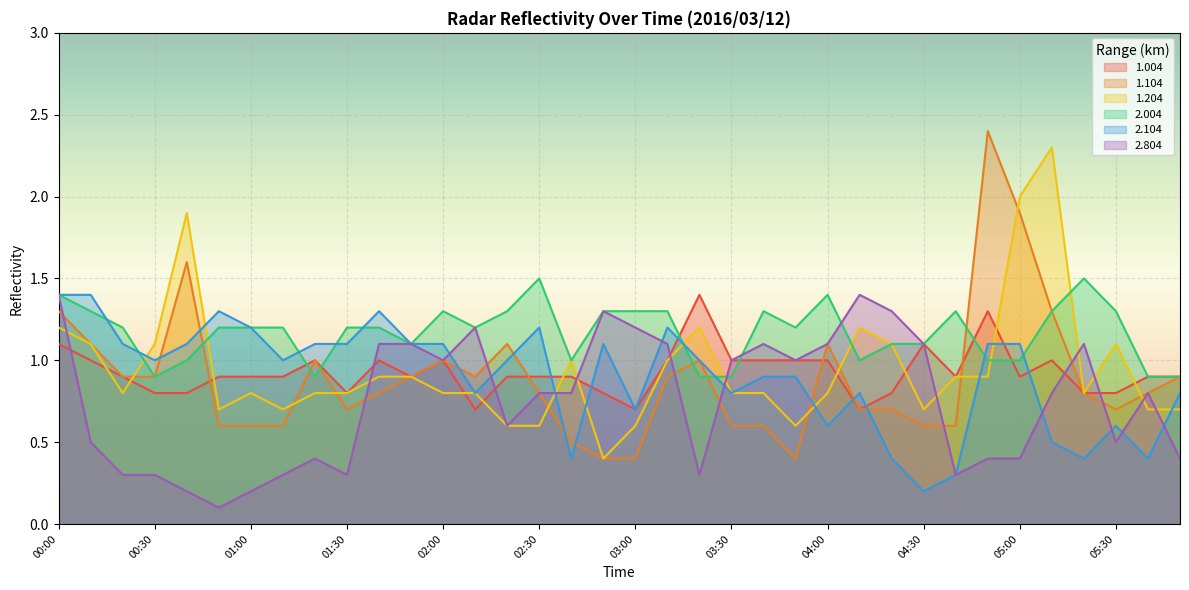

Reading left to right, list all the values displayed in this chart.

1.004: 00:00=1.1	00:10=1.0	00:20=0.9	00:30=0.8	00:40=0.8	00:50=0.9	01:00=0.9	01:10=0.9	01:20=1.0	01:30=0.8	01:40=1.0	01:50=0.9	02:00=1.0	02:10=0.7	02:20=0.9	02:30=0.9	02:40=0.9	02:50=0.8	03:00=0.7	03:10=1.0	03:20=1.4	03:30=1.0	03:40=1.0	03:50=1.0	04:00=1.0	04:10=0.7	04:20=0.8	04:30=1.1	04:40=0.9	04:50=1.3	05:00=0.9	05:10=1.0	05:20=0.8	05:30=0.8	05:40=0.9	05:50=0.9
1.104: 00:00=1.3	00:10=1.1	00:20=0.9	00:30=0.9	00:40=1.6	00:50=0.6	01:00=0.6	01:10=0.6	01:20=1.0	01:30=0.7	01:40=0.8	01:50=0.9	02:00=1.0	02:10=0.9	02:20=1.1	02:30=0.8	02:40=0.5	02:50=0.4	03:00=0.4	03:10=0.9	03:20=1.0	03:30=0.6	03:40=0.6	03:50=0.4	04:00=1.1	04:10=0.7	04:20=0.7	04:30=0.6	04:40=0.6	04:50=2.4	05:00=1.9	05:10=1.3	05:20=0.8	05:30=0.7	05:40=0.8	05:50=0.9
1.204: 00:00=1.2	00:10=1.1	00:20=0.8	00:30=1.1	00:40=1.9	00:50=0.7	01:00=0.8	01:10=0.7	01:20=0.8	01:30=0.8	01:40=0.9	01:50=0.9	02:00=0.8	02:10=0.8	02:20=0.6	02:30=0.6	02:40=1.0	02:50=0.4	03:00=0.6	03:10=1.0	03:20=1.2	03:30=0.8	03:40=0.8	03:50=0.6	04:00=0.8	04:10=1.2	04:20=1.1	04:30=0.7	04:40=0.9	04:50=0.9	05:00=2.0	05:10=2.3	05:20=0.8	05:30=1.1	05:40=0.7	05:50=0.7
2.004: 00:00=1.4	00:10=1.3	00:20=1.2	00:30=0.9	00:40=1.0	00:50=1.2	01:00=1.2	01:10=1.2	01:20=0.9	01:30=1.2	01:40=1.2	01:50=1.1	02:00=1.3	02:10=1.2	02:20=1.3	02:30=1.5	02:40=1.0	02:50=1.3	03:00=1.3	03:10=1.3	03:20=0.9	03:30=0.9	03:40=1.3	03:50=1.2	04:00=1.4	04:10=1.0	04:20=1.1	04:30=1.1	04:40=1.3	04:50=1.0	05:00=1.0	05:10=1.3	05:20=1.5	05:30=1.3	05:40=0.9	05:50=0.9
2.104: 00:00=1.4	00:10=1.4	00:20=1.1	00:30=1.0	00:40=1.1	00:50=1.3	01:00=1.2	01:10=1.0	01:20=1.1	01:30=1.1	01:40=1.3	01:50=1.1	02:00=1.1	02:10=0.8	02:20=1.0	02:30=1.2	02:40=0.4	02:50=1.1	03:00=0.7	03:10=1.2	03:20=1.0	03:30=0.8	03:40=0.9	03:50=0.9	04:00=0.6	04:10=0.8	04:20=0.4	04:30=0.2	04:40=0.3	04:50=1.1	05:00=1.1	05:10=0.5	05:20=0.4	05:30=0.6	05:40=0.4	05:50=0.8
2.804: 00:00=1.4	00:10=0.5	00:20=0.3	00:30=0.3	00:40=0.2	00:50=0.1	01:00=0.2	01:10=0.3	01:20=0.4	01:30=0.3	01:40=1.1	01:50=1.1	02:00=1.0	02:10=1.2	02:20=0.6	02:30=0.8	02:40=0.8	02:50=1.3	03:00=1.2	03:10=1.1	03:20=0.3	03:30=1.0	03:40=1.1	03:50=1.0	04:00=1.1	04:10=1.4	04:20=1.3	04:30=1.1	04:40=0.3	04:50=0.4	05:00=0.4	05:10=0.8	05:20=1.1	05:30=0.5	05:40=0.8	05:50=0.4